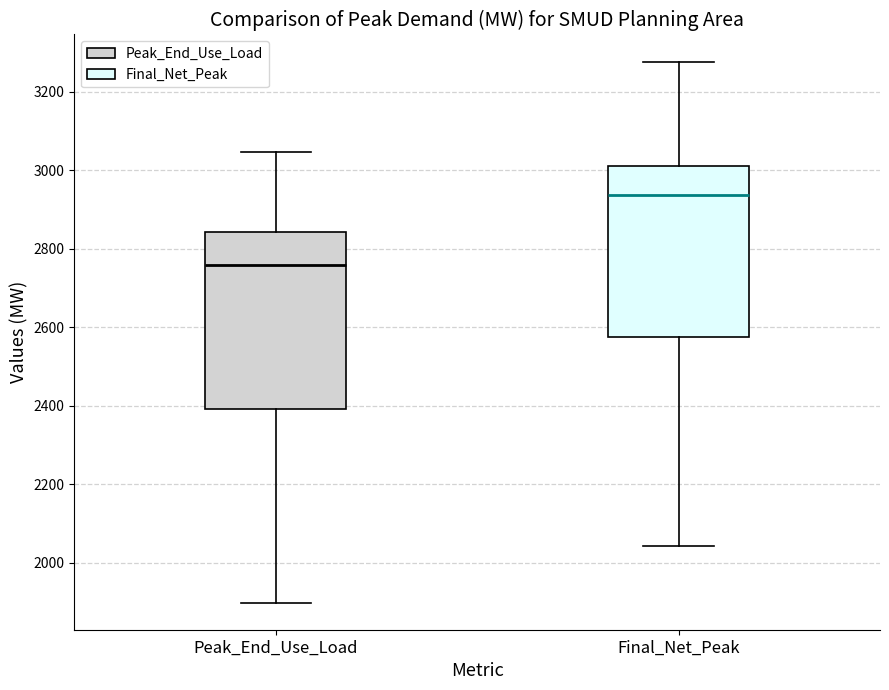

Reading left to right, transcribe this box plot: for each box, give where its median line is, the range the box spans, and where its two whiskers end, as read against the y-axis. The values are not printed on the chart, so give them approximately, as read against the axis.

Peak_End_Use_Load: median 2760, box 2400 to 2840, whiskers 1900 to 3040
Final_Net_Peak: median 2940, box 2580 to 3020, whiskers 2040 to 3280